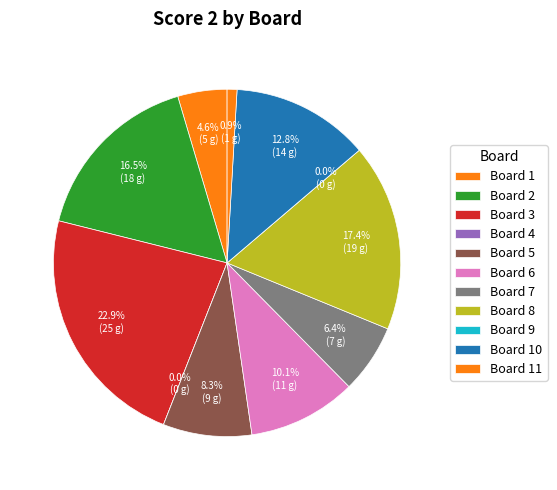

Combined, do Board 11 and Board 2 account for over 50%?

No